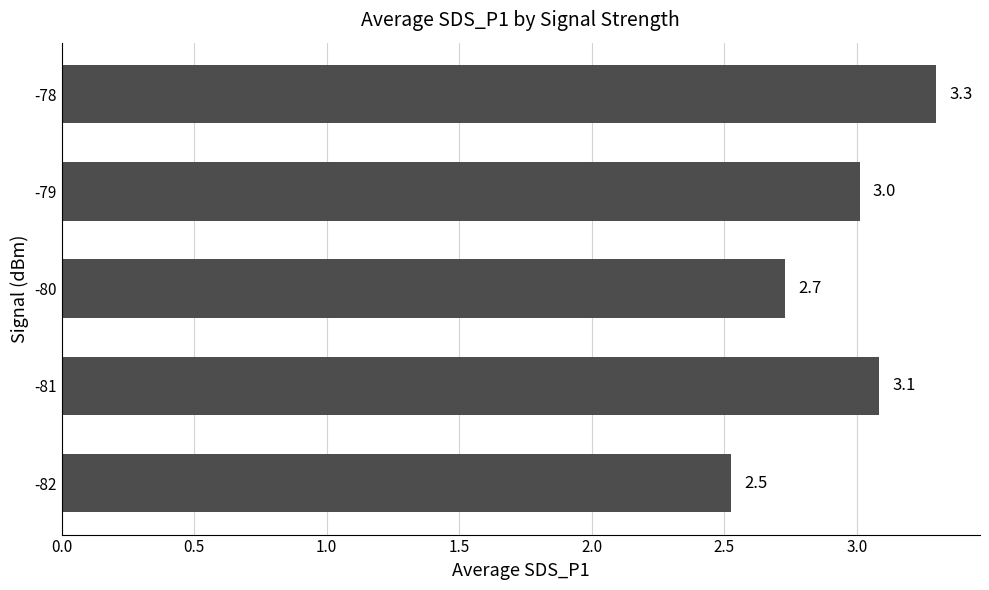

List the labels in order of value, largest first.

-78, -81, -79, -80, -82